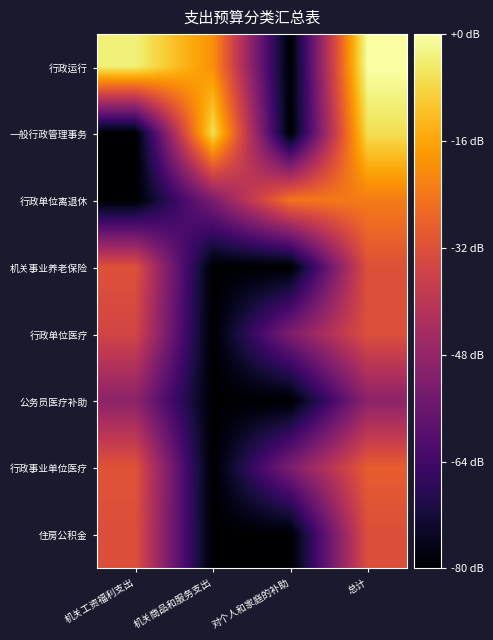

Count the number of categories in the chart.

4